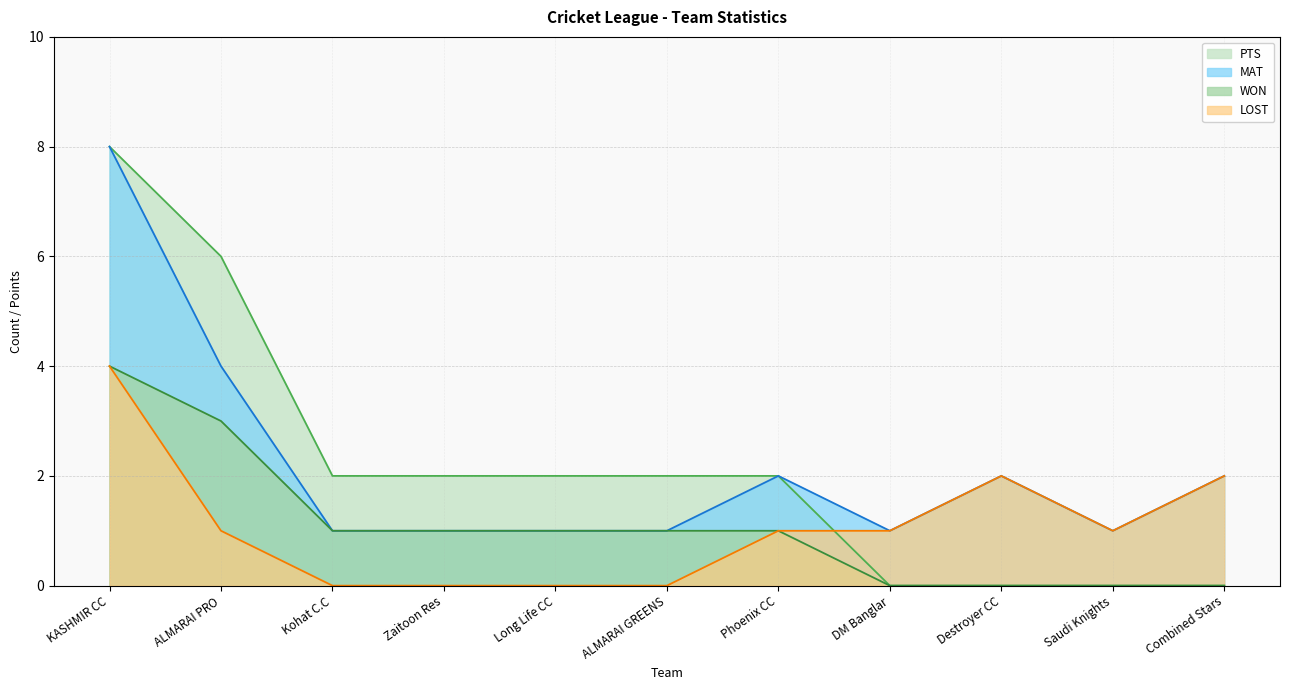

Reading left to right, list all the values displayed in this chart.

MAT: KASHMIR CC=8	ALMARAI PRO=4	Kohat C.C=1	Zaitoon Res=1	Long Life CC=1	ALMARAI GREENS=1	Phoenix CC=2	DM Banglar=1	Destroyer CC=2	Saudi Knights=1	Combined Stars=2
WON: KASHMIR CC=4	ALMARAI PRO=3	Kohat C.C=1	Zaitoon Res=1	Long Life CC=1	ALMARAI GREENS=1	Phoenix CC=1	DM Banglar=0	Destroyer CC=0	Saudi Knights=0	Combined Stars=0
LOST: KASHMIR CC=4	ALMARAI PRO=1	Kohat C.C=0	Zaitoon Res=0	Long Life CC=0	ALMARAI GREENS=0	Phoenix CC=1	DM Banglar=1	Destroyer CC=2	Saudi Knights=1	Combined Stars=2
PTS: KASHMIR CC=8	ALMARAI PRO=6	Kohat C.C=2	Zaitoon Res=2	Long Life CC=2	ALMARAI GREENS=2	Phoenix CC=2	DM Banglar=0	Destroyer CC=0	Saudi Knights=0	Combined Stars=0